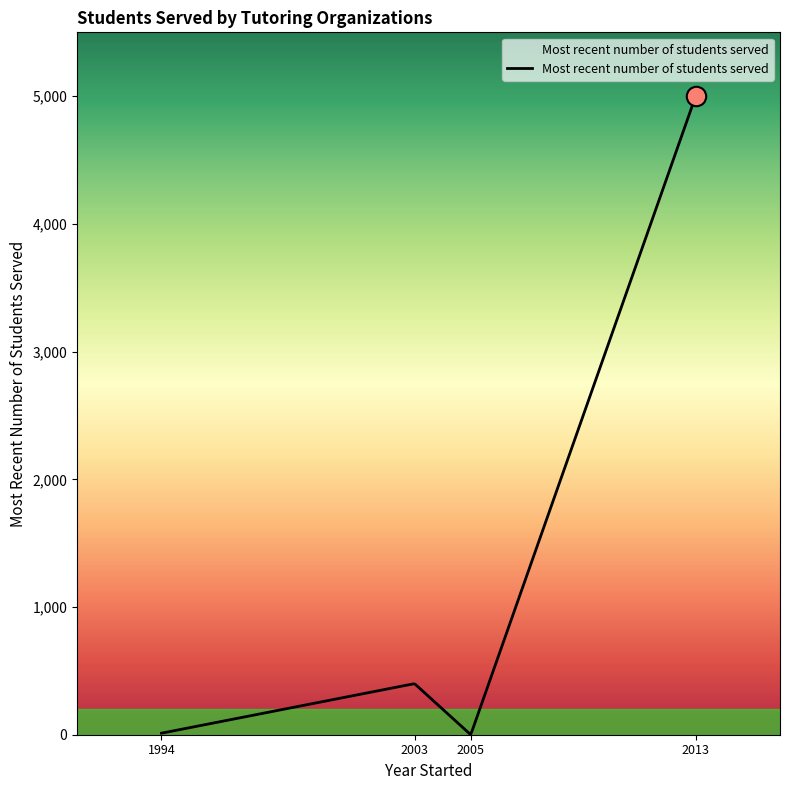

What is the difference between the maximum and minimum values?

4998.7